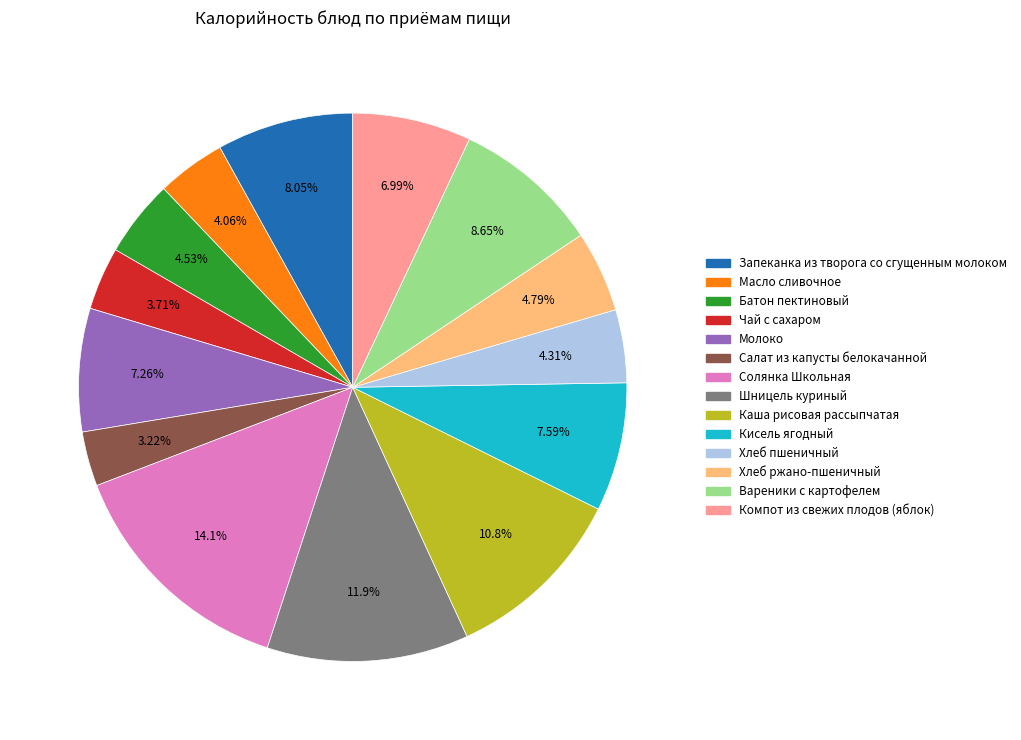

Approximately how many times larger is the value at Компот из свежих плодов (яблок) compared to Вареники с картофелем?

0.8